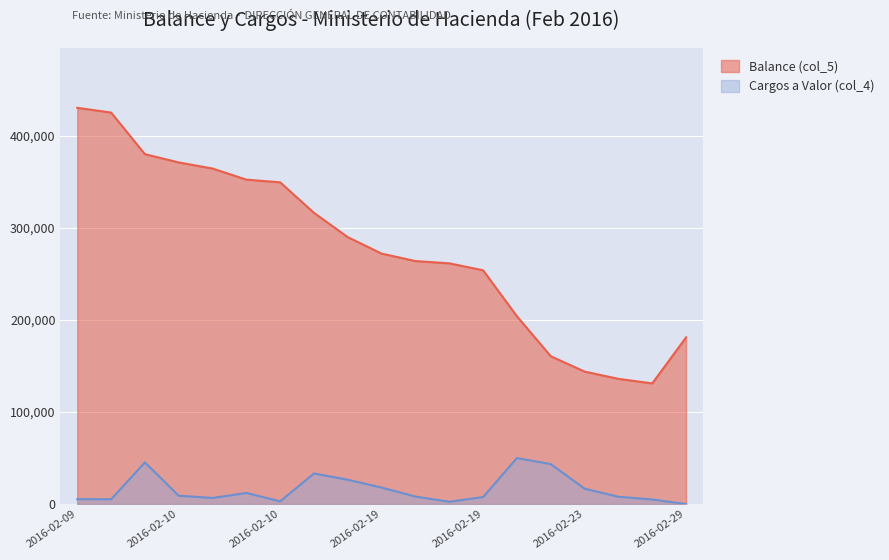

How many interior local peaks does the Cargos a Valor (col_4) series have?

4